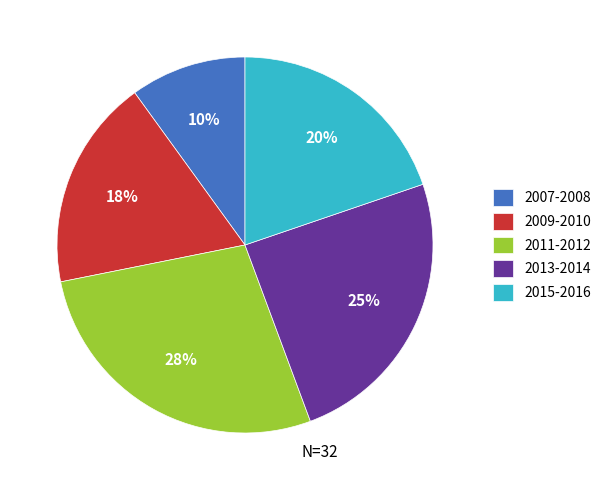

What is the ratio of the value at 2015-2016 to the value at 2013-2014?

0.8